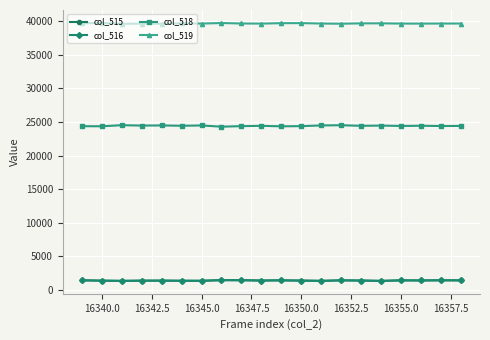

True or false: col_518 has more than 1 interior local peaks.

True